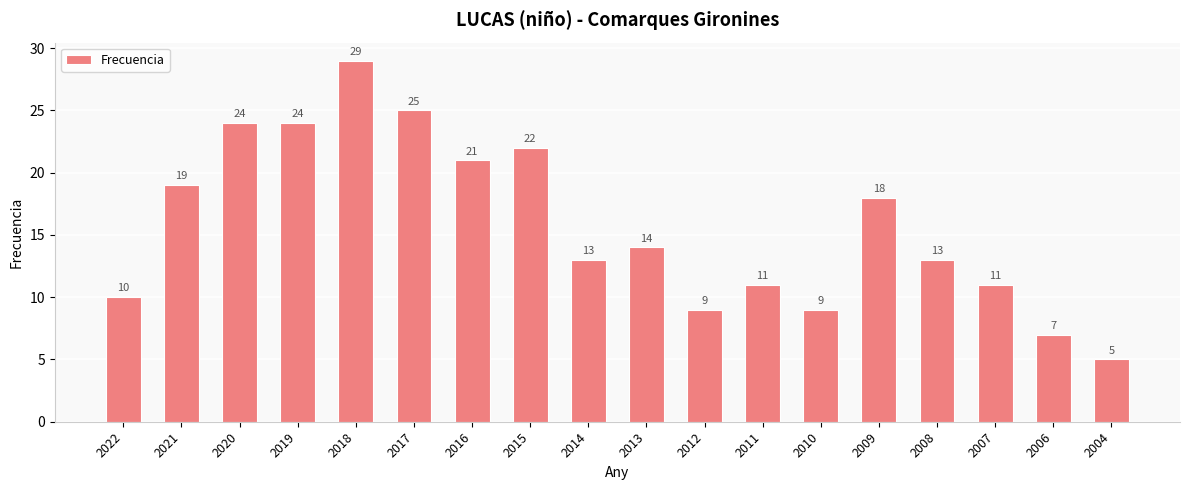

Which label corresponds to the largest value in the chart?

2018